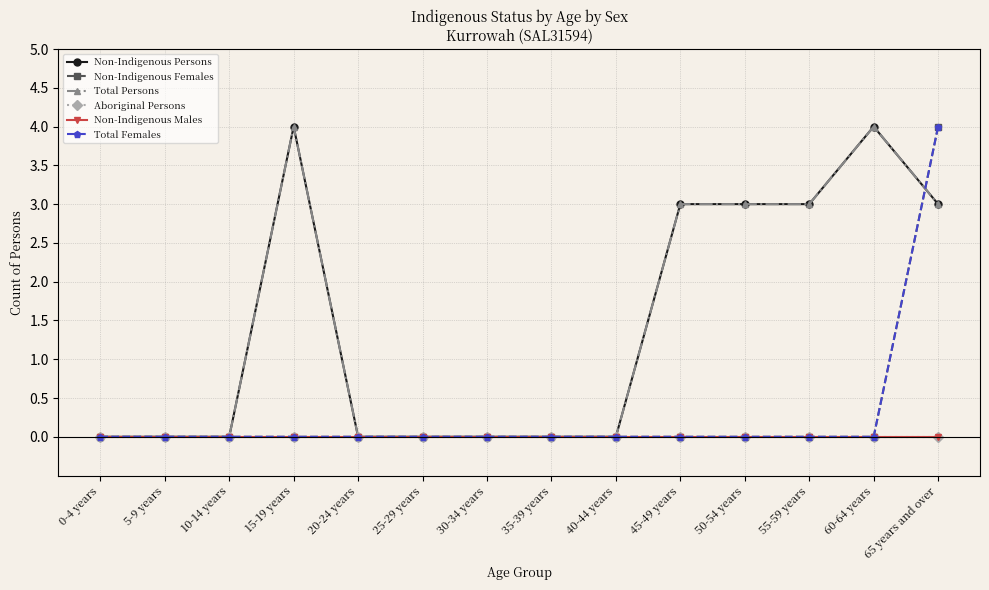

True or false: Total Females and Non-Indigenous Males intersect in this chart.

False